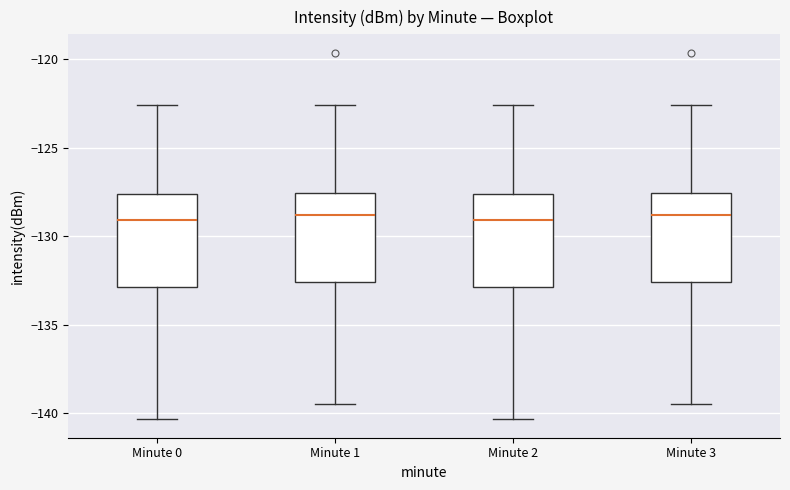

Reading left to right, read every box against the y-axis: the position of its median line, the range the box covers, and the ends of its whiskers. The values are not printed on the chart, so give them approximately, as read against the axis.

Minute 0: median -129.0, box -133.0 to -127.5, whiskers -140.5 to -122.5
Minute 1: median -129.0, box -132.5 to -127.5, whiskers -139.5 to -122.5
Minute 2: median -129.0, box -133.0 to -127.5, whiskers -140.5 to -122.5
Minute 3: median -129.0, box -132.5 to -127.5, whiskers -139.5 to -122.5